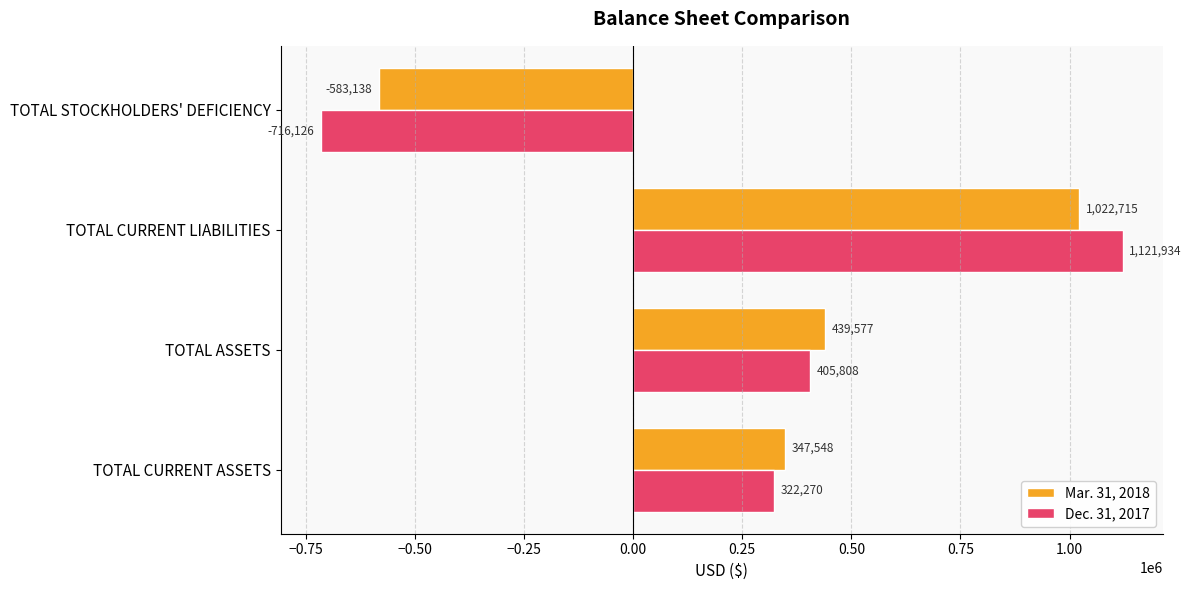

The Dec. 31, 2017 series shows -716126 at TOTAL STOCKHOLDERS' DEFICIENCY. True or false?

True